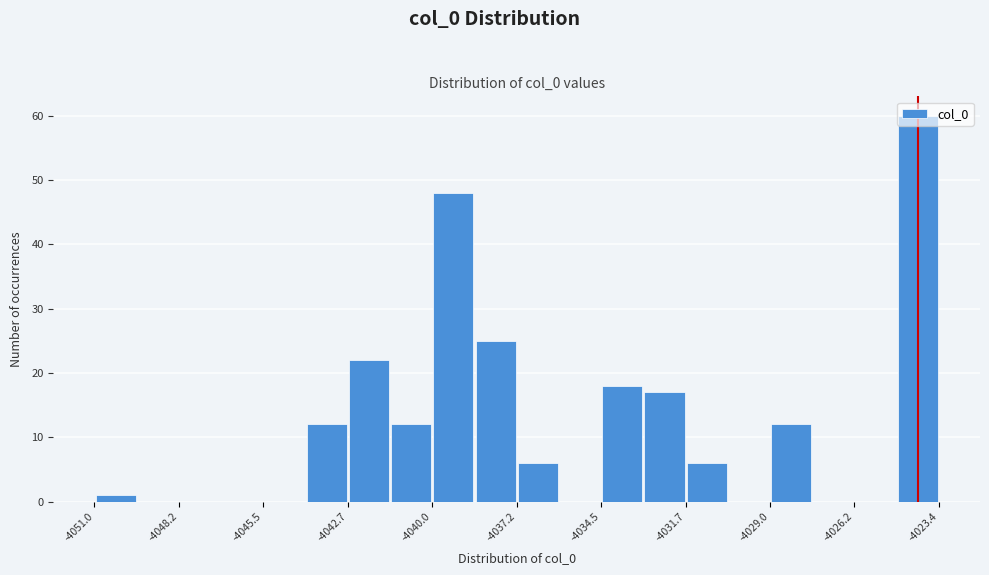

Read against the x-axis, roughly where is the centre of the tallest bar?

-4024.0